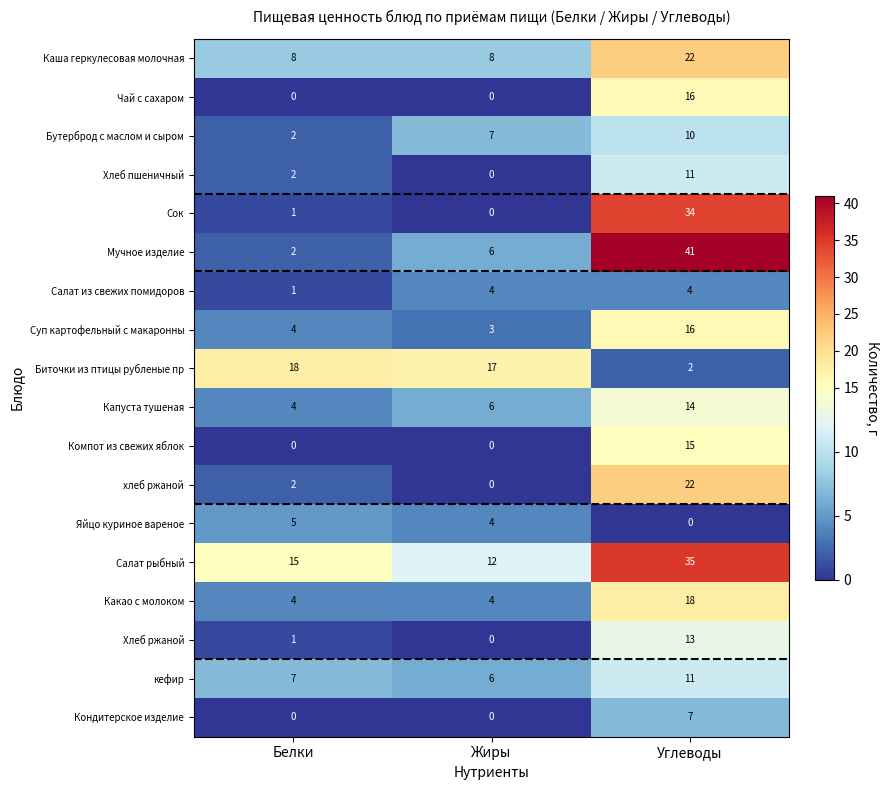

Between Белки and Углеводы, which series saw the biggest shift?

Мучное изделие